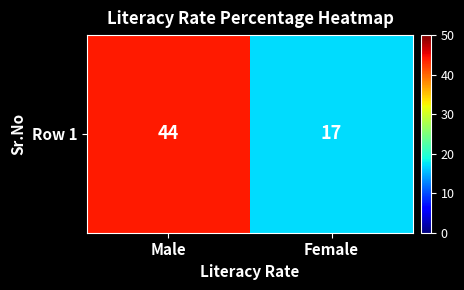

List the labels in order of value, largest first.

Male, Female